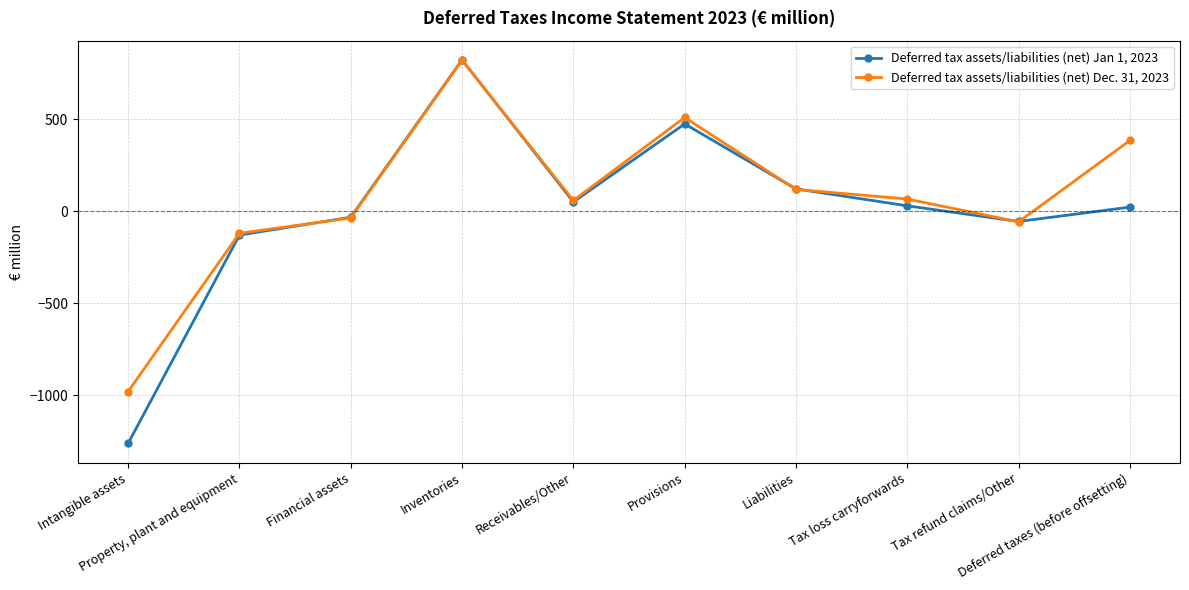

How many intersections are there between Deferred tax assets/liabilities (net) Jan 1, 2023 and Deferred tax assets/liabilities (net) Dec. 31, 2023?

6